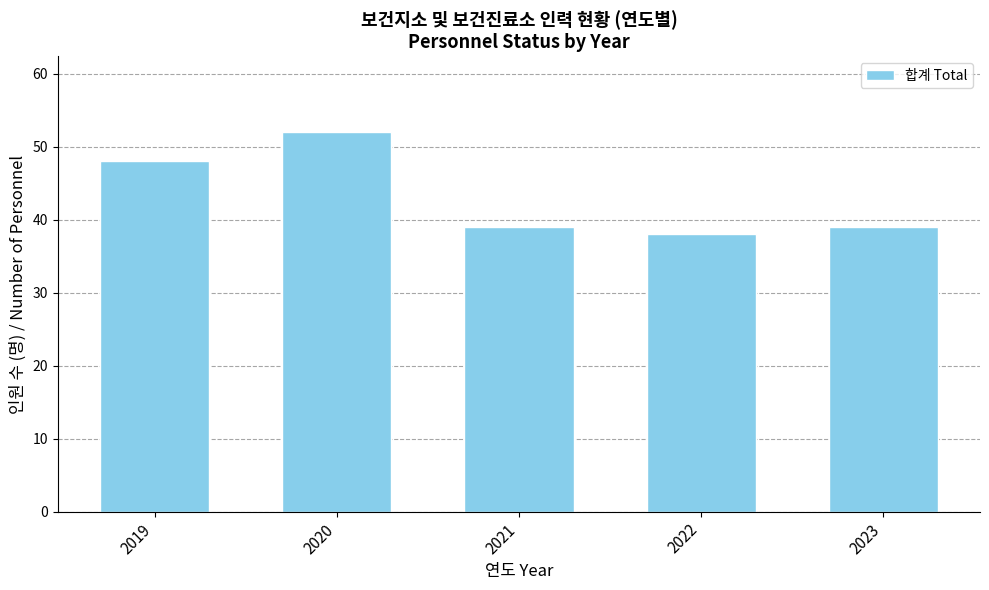

What is the difference between the values at 2021 and 2020?

13